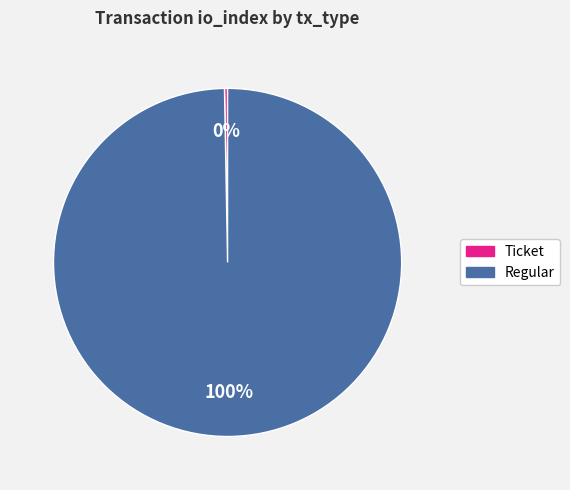

What is the majority slice?

Regular